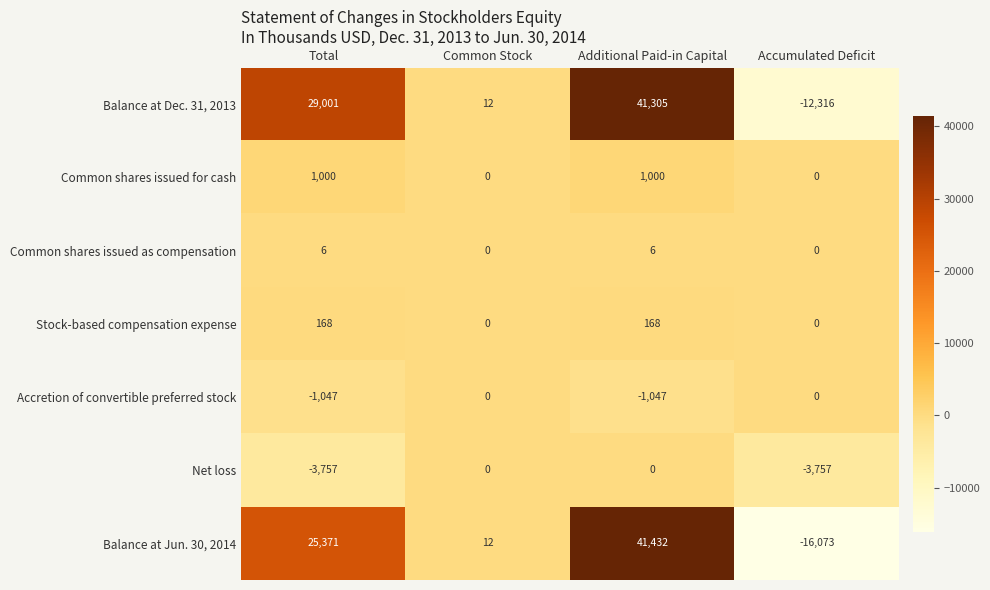

Where is Balance at Jun. 30, 2014 nearest to the value 12679?

Common Stock